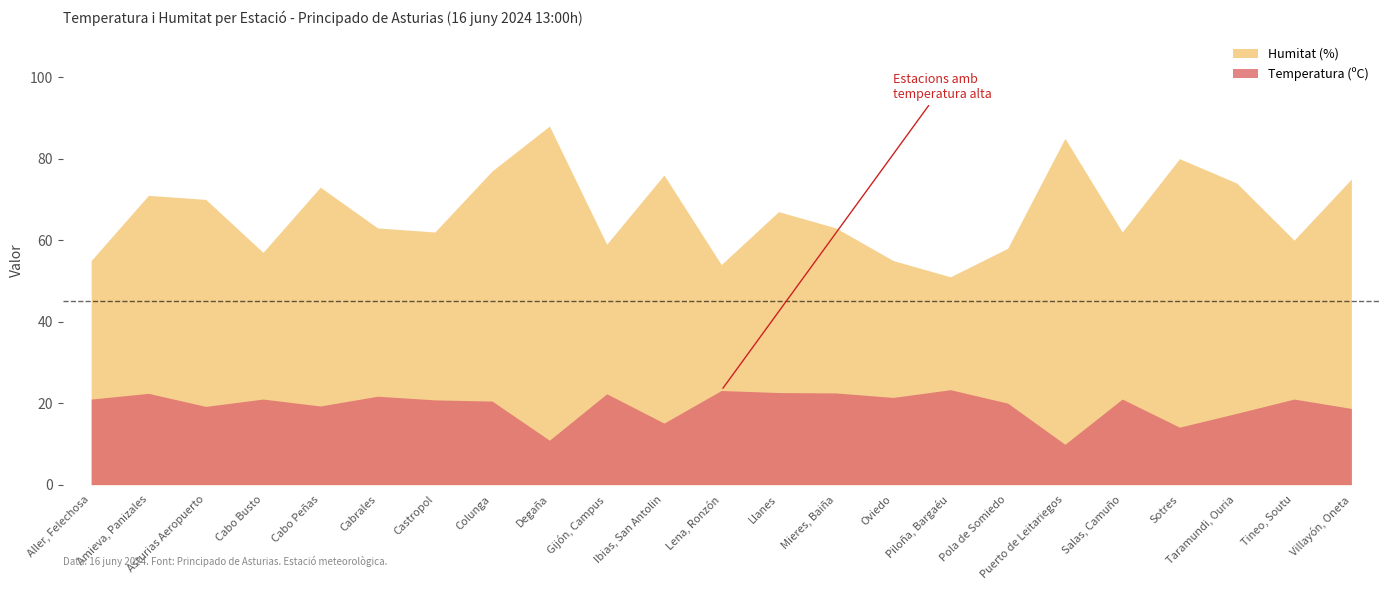

What is the minimum value shown in the chart?

9.9